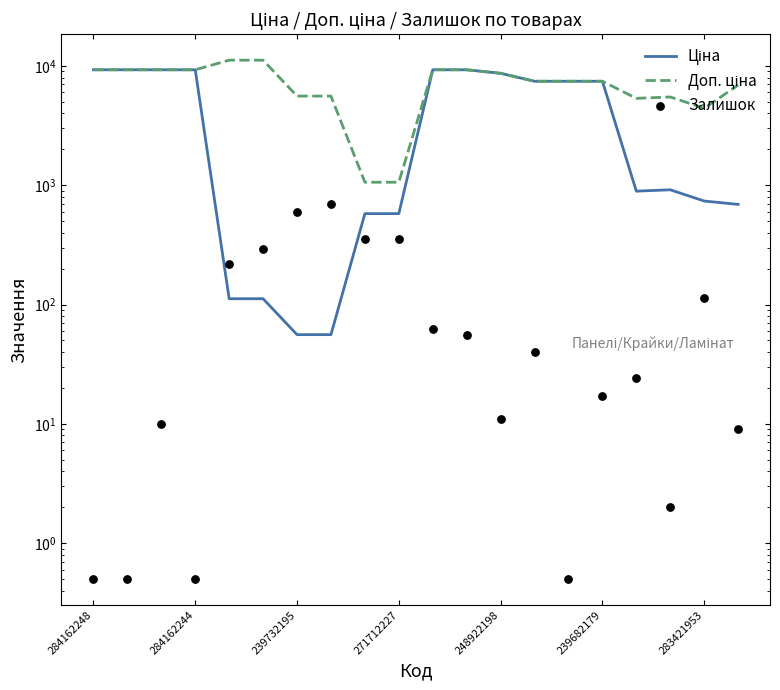

What is the total value across all series at 284162248?

18581.4